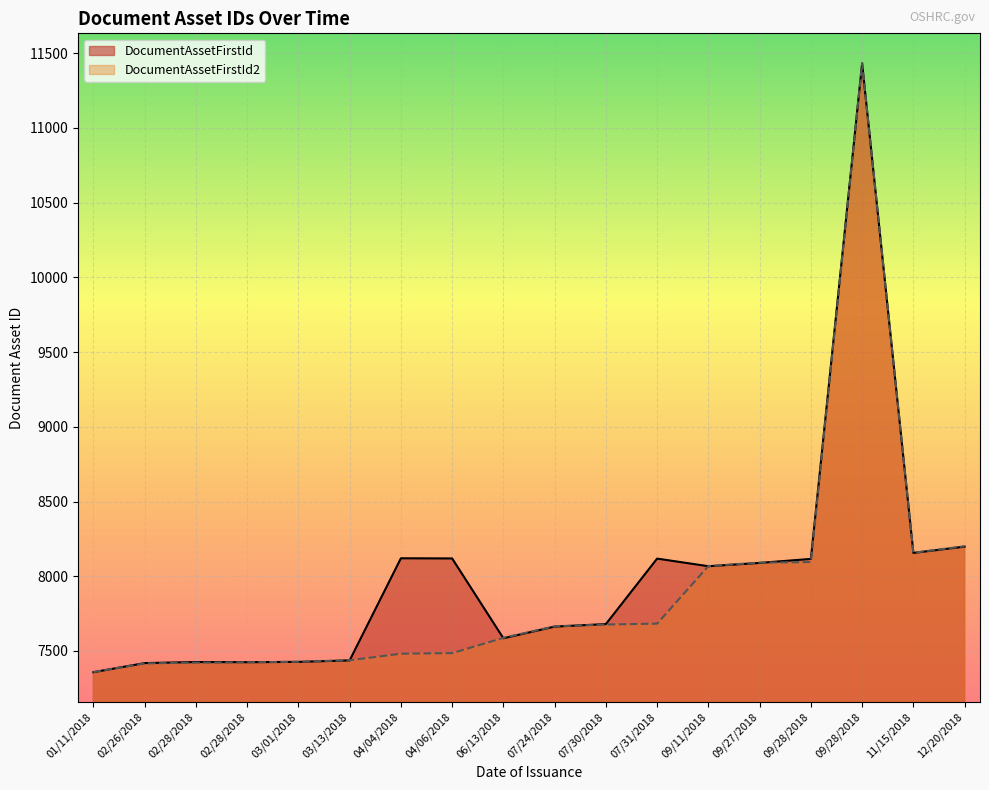

How many times do DocumentAssetFirstId and DocumentAssetFirstId2 cross each other?

8